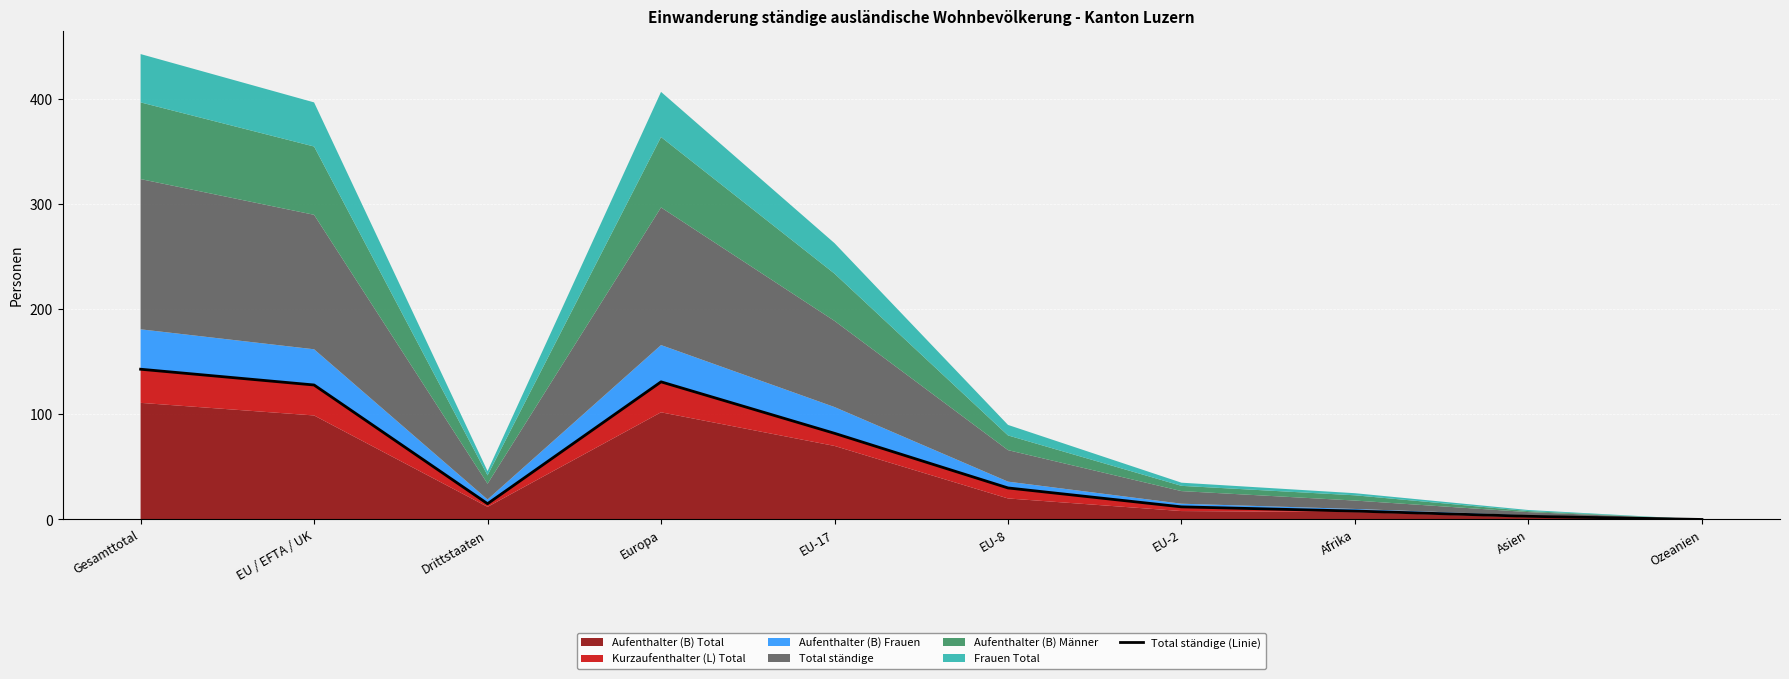

How many lines are shown in the chart?

1